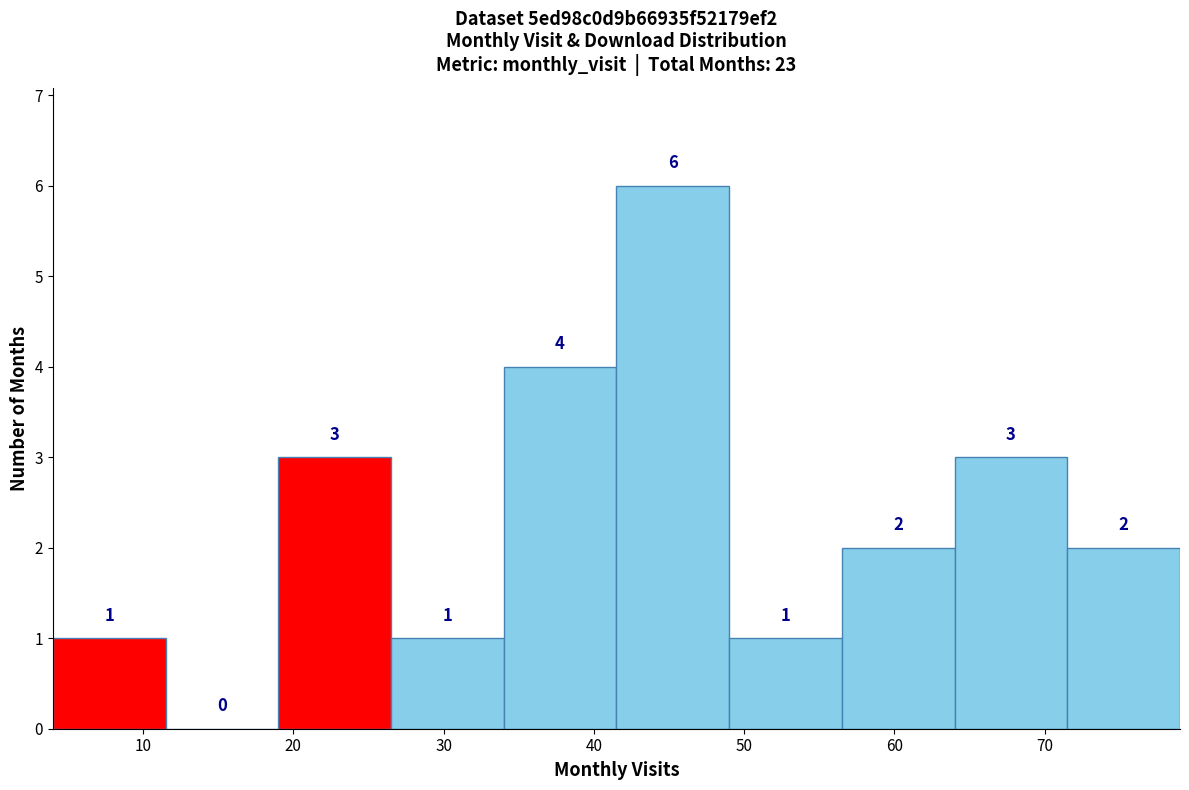

Reading left to right, list every bar in this chart as the range it spans on the x-axis followed by its height. The bar edges are not printed on the chart, so give them approximately, as read against the axis.

4.0 to 11.5: 1
11.5 to 19.0: 0
19.0 to 26.5: 3
26.5 to 34.0: 1
34.0 to 41.5: 4
41.5 to 49.0: 6
49.0 to 56.5: 1
56.5 to 64.0: 2
64.0 to 71.5: 3
71.5 to 79.0: 2